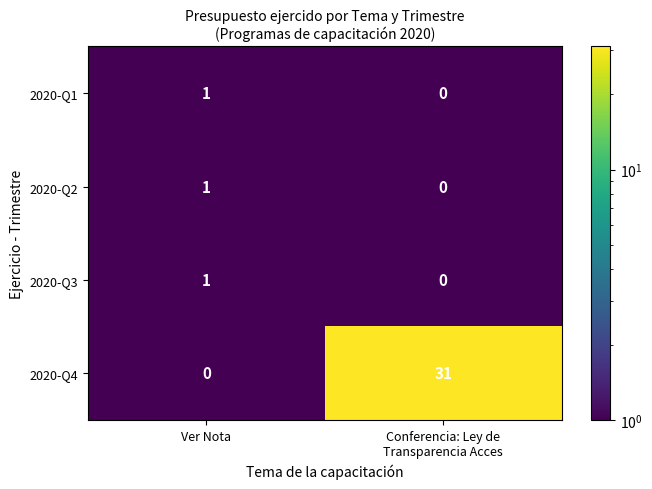

True or false: 2020-Q4 has a value of 0 at Ver Nota.

True